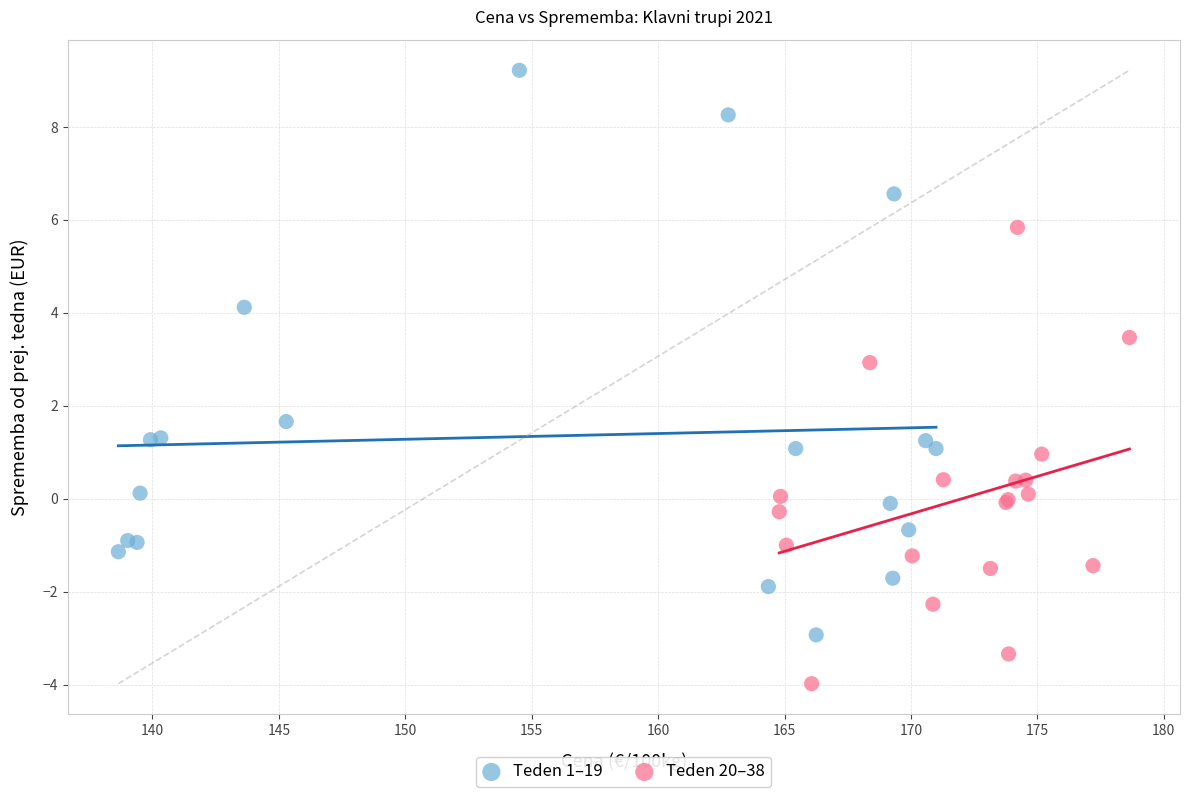

Which series has the widest spread of Y values?

Teden 1–19